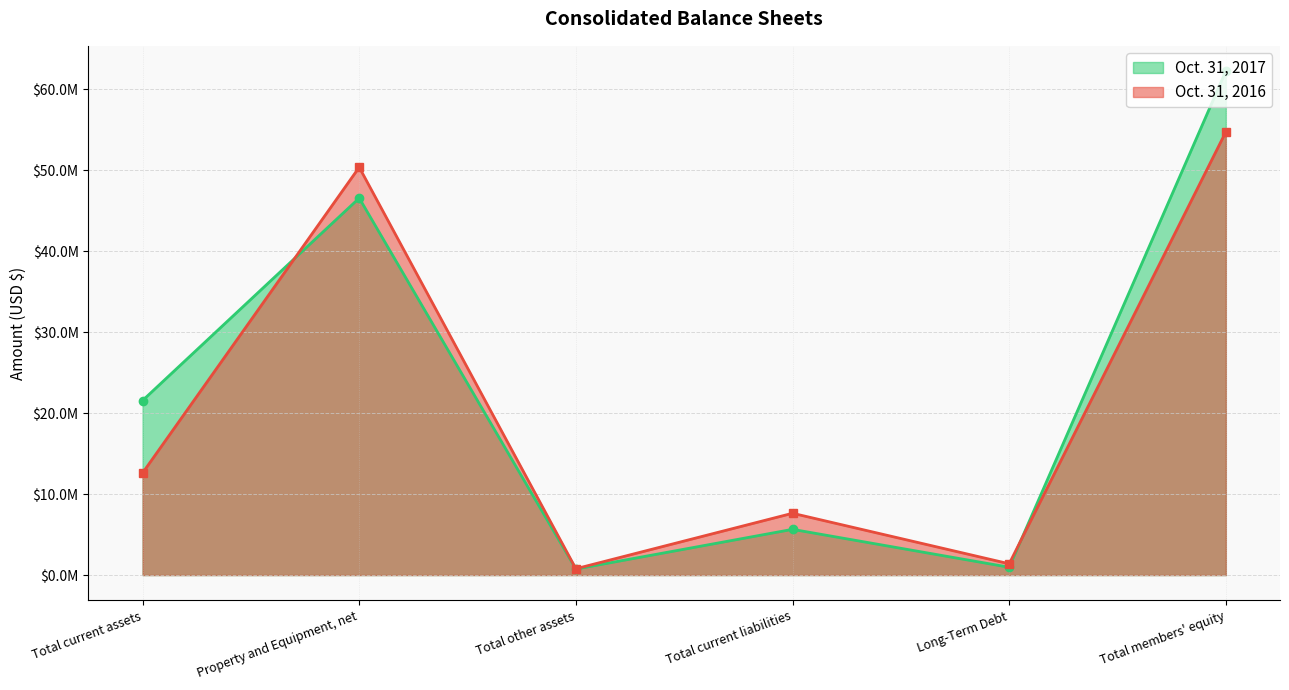

The Oct. 31, 2016 series shows 50376210 at Property and Equipment, net. True or false?

True